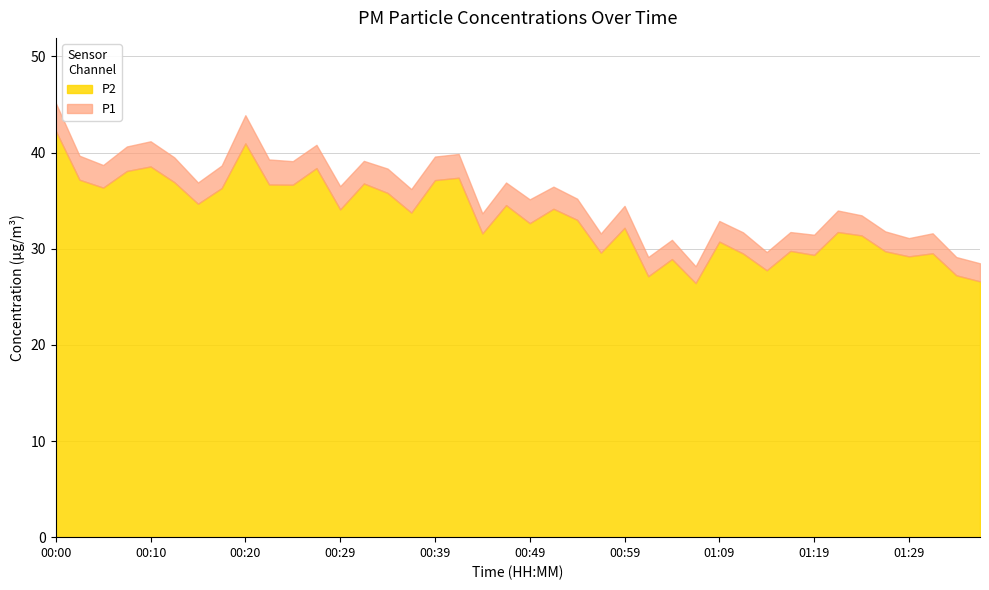

What is the sum of all P1 values?

1421.5